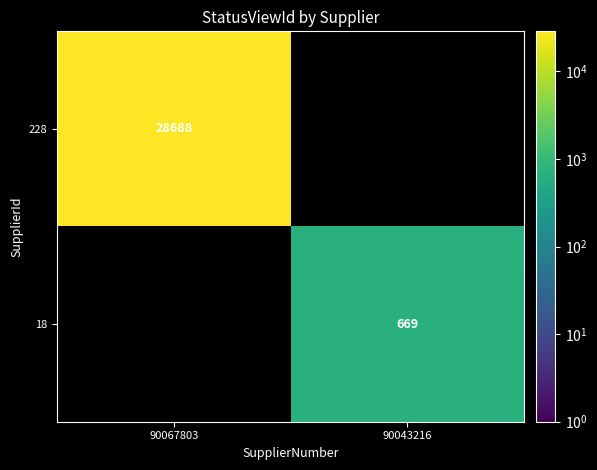

Is it true that 18 equals 669 at 90043216?

True